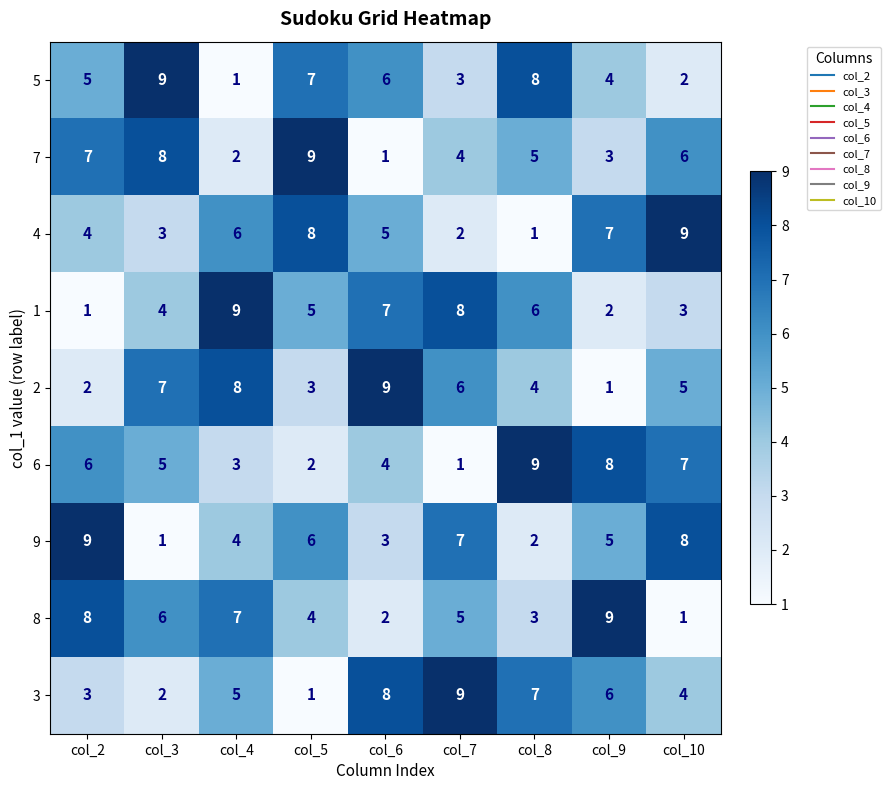

Which category has the highest value in the 7 series?

col_5